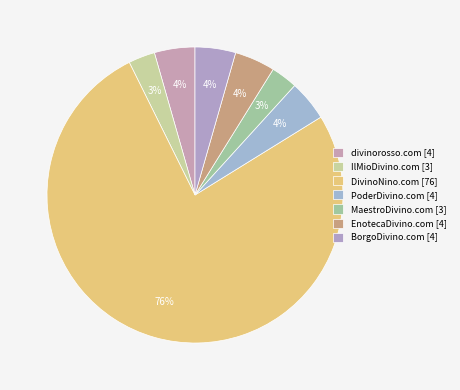

How much of the chart is everything except BorgoDivino.com?

95.6%